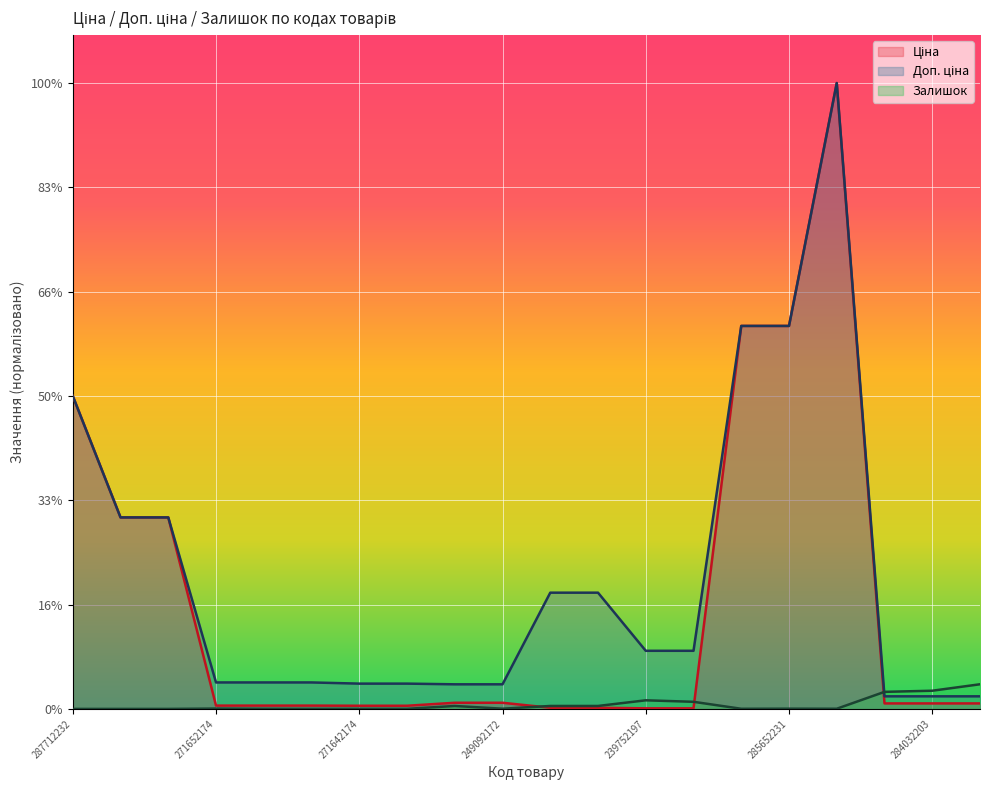

Rank the categories by Залишок value from lowest to highest.

287712232, 287692233, 287692231, 271652172, 271642173, 271642174, 271652173, 285652233, 285672232, 249092172, 285652231, 271652174, 249092174, 239792197, 239792196, 239752196, 239752197, 284032204, 284032203, 284032208